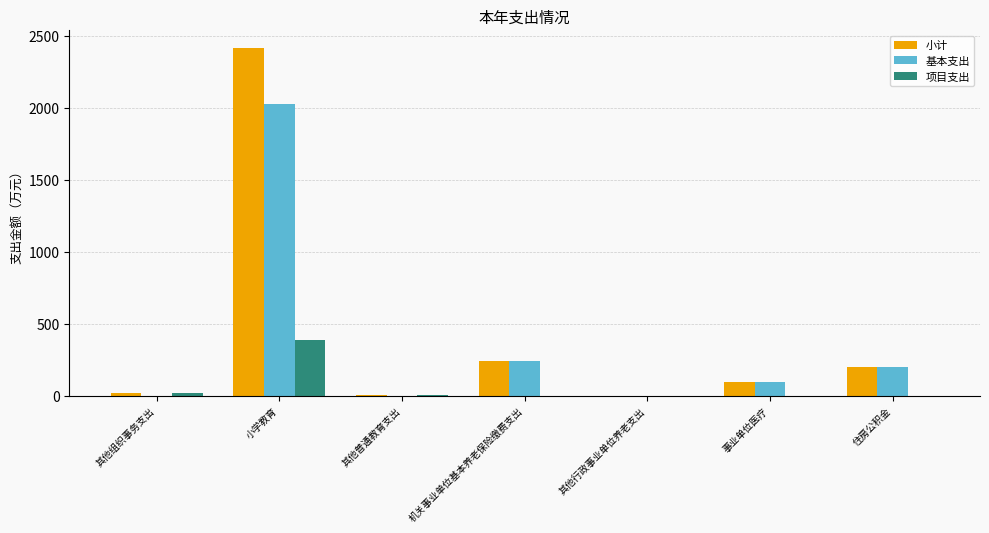

The value of 小计 at 小学教育 is 2414.9. True or false?

True